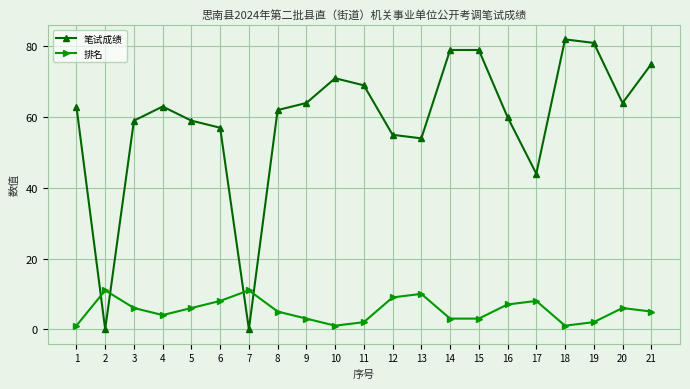

Which series has the largest range (max minus min)?

笔试成绩